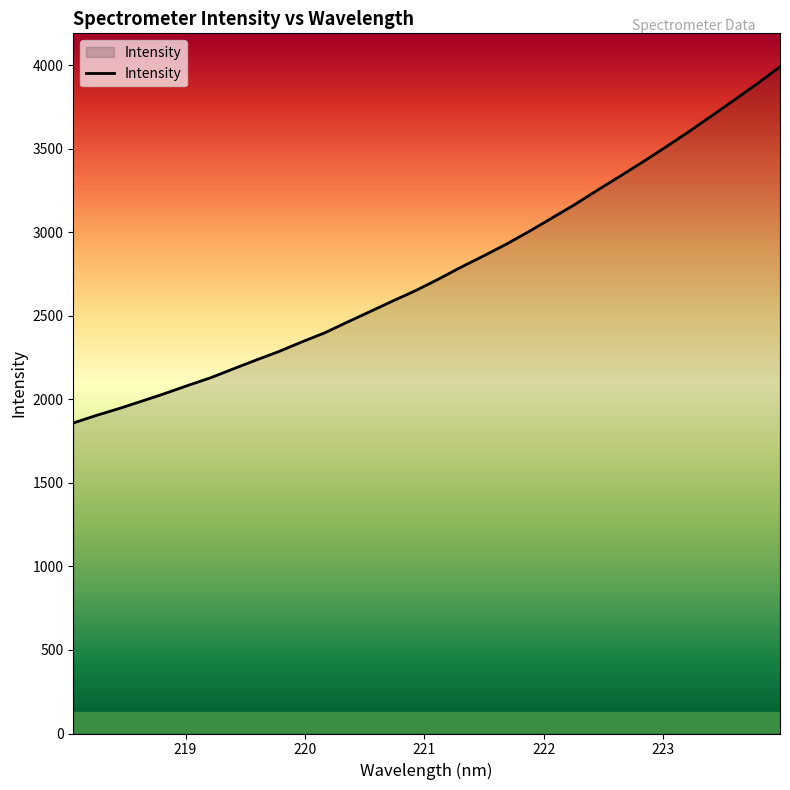

What is the difference between the maximum and minimum values?

2132.4